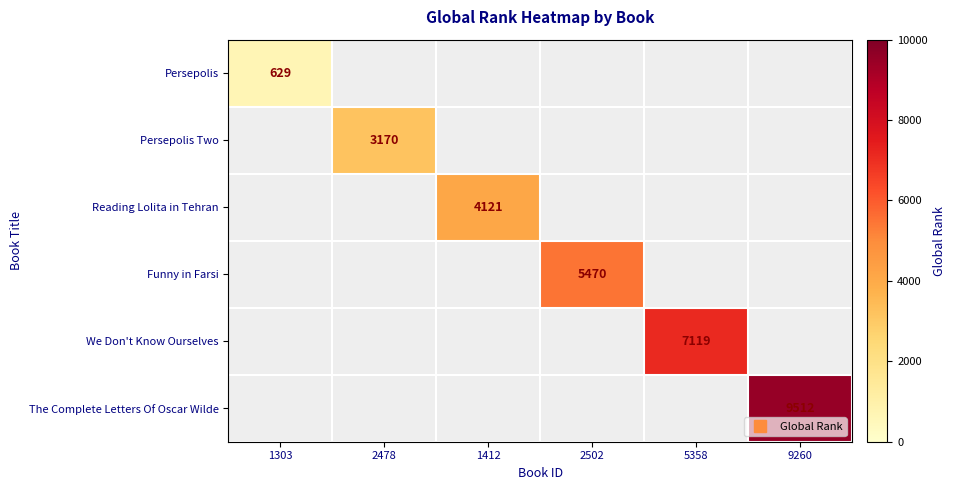

Which category has the highest value across all series?

9260